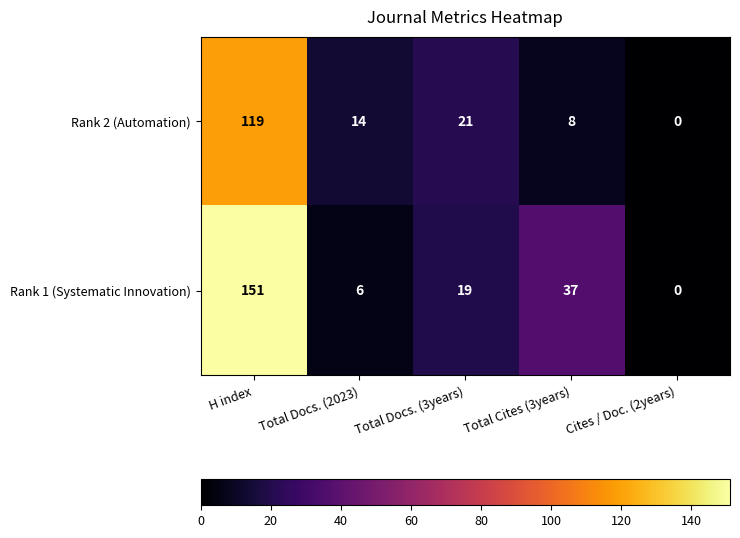

List the series in order of their peak value, highest first.

Rank 1 (Systematic Innovation), Rank 2 (Automation)